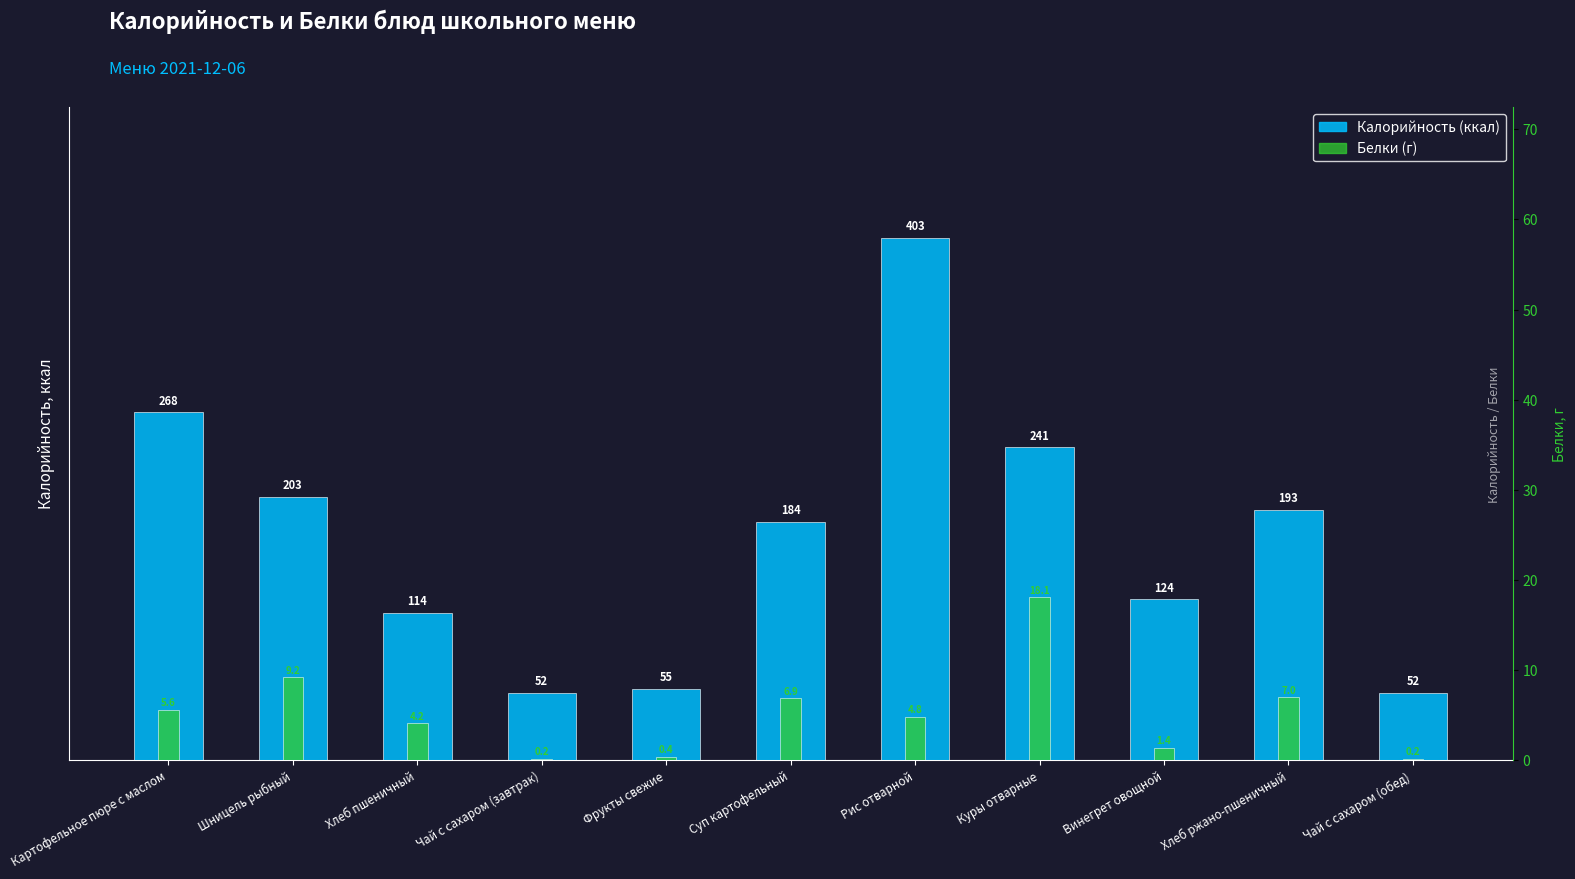

What position from the right is Чай с сахаром (завтрак)?

8